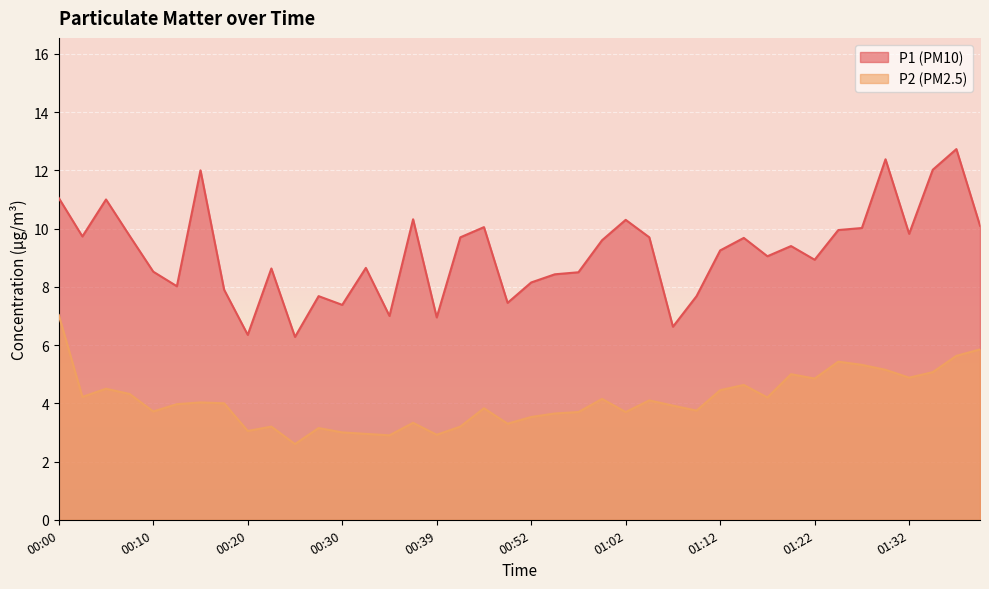

What is the approximate value of P2 at 01:17?

4.2